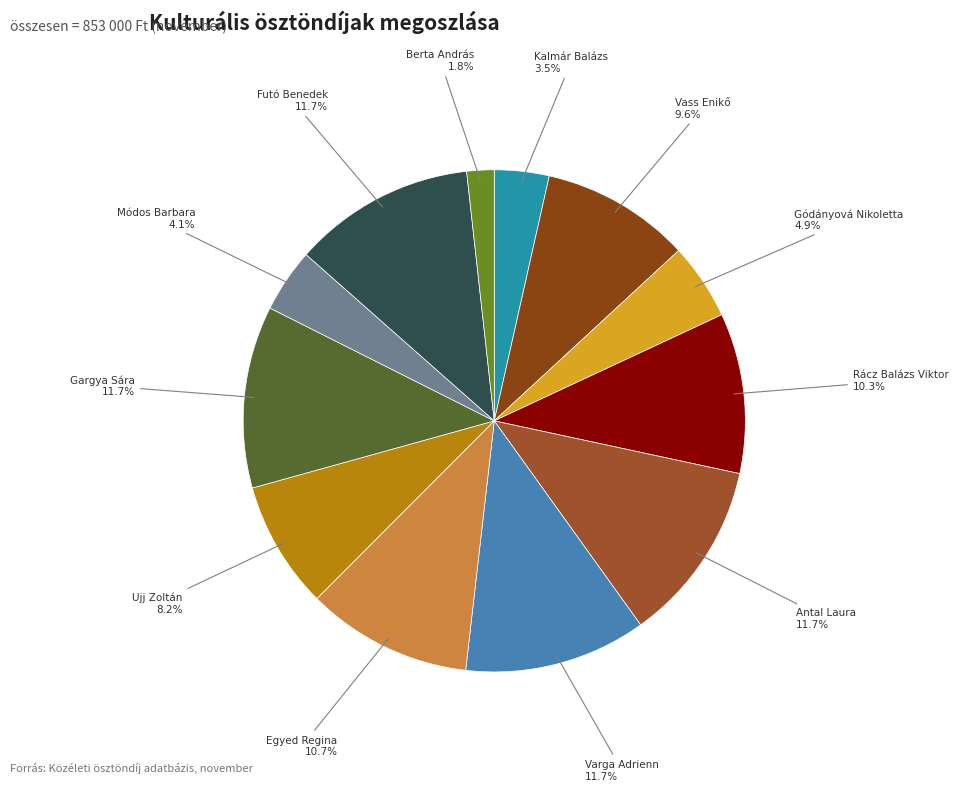

Is the sum of Gargya Sára and Rácz Balázs Viktor greater than half?

No